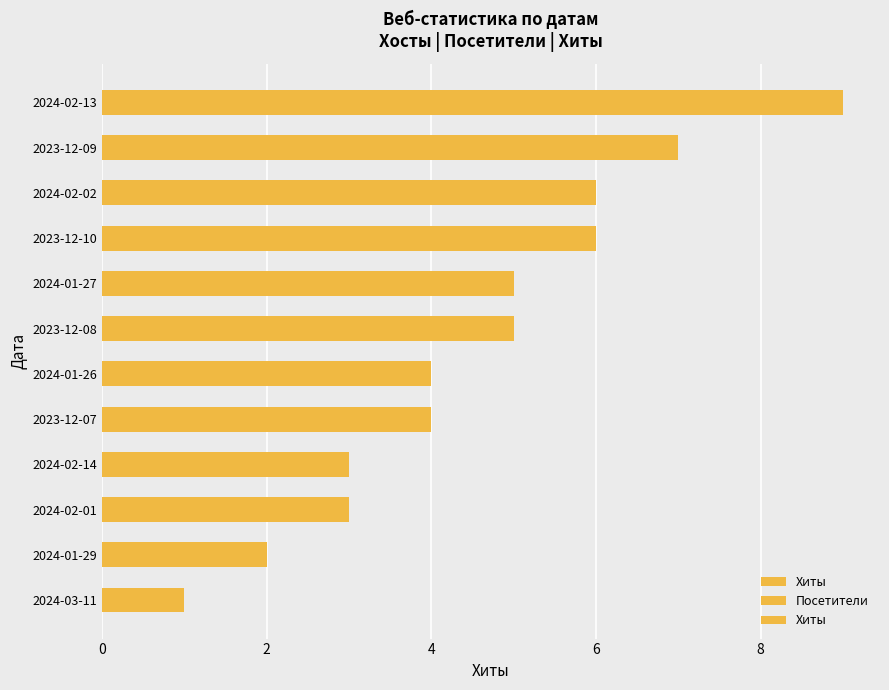

How many values in the Хиты series are below 5?

6